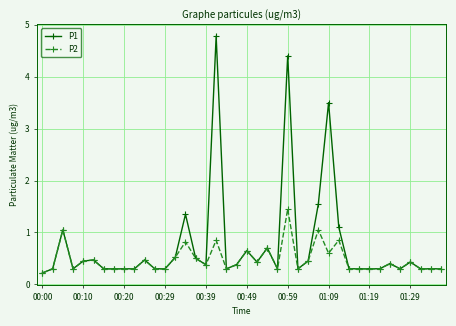

What is the maximum value shown in the chart?

4.8